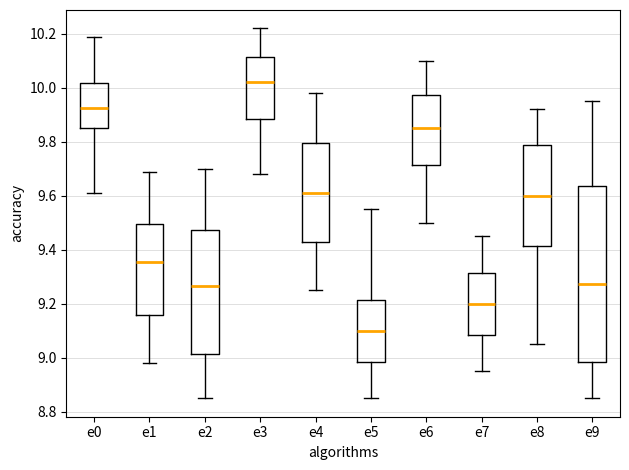

Where does the lower whisker of the box for e0 end on the y-axis? The values are not printed on the chart, so give them approximately, as read against the axis.

9.62